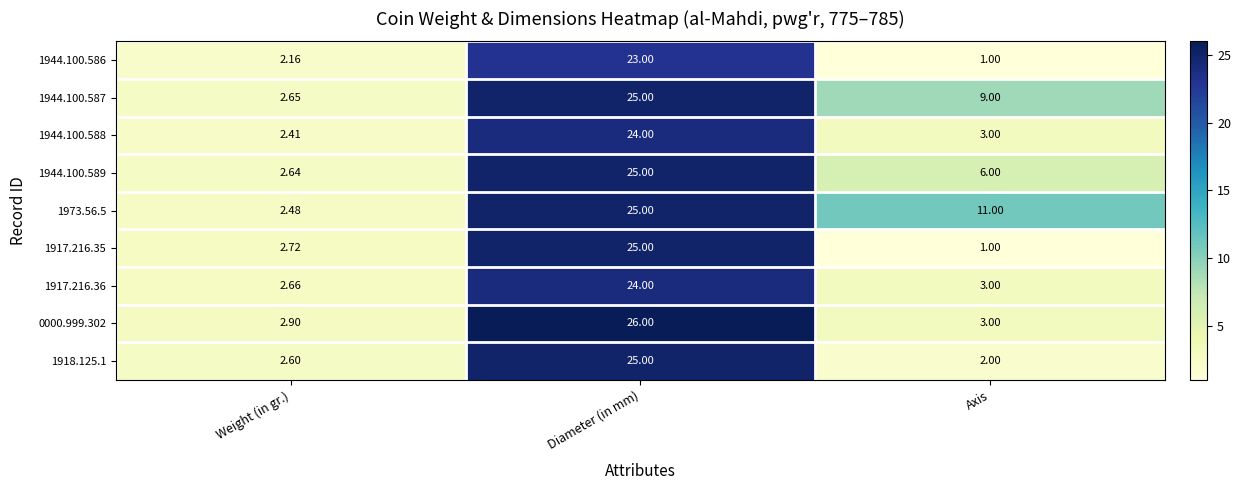

At which category is the sum across all series the highest?

Diameter (in mm)